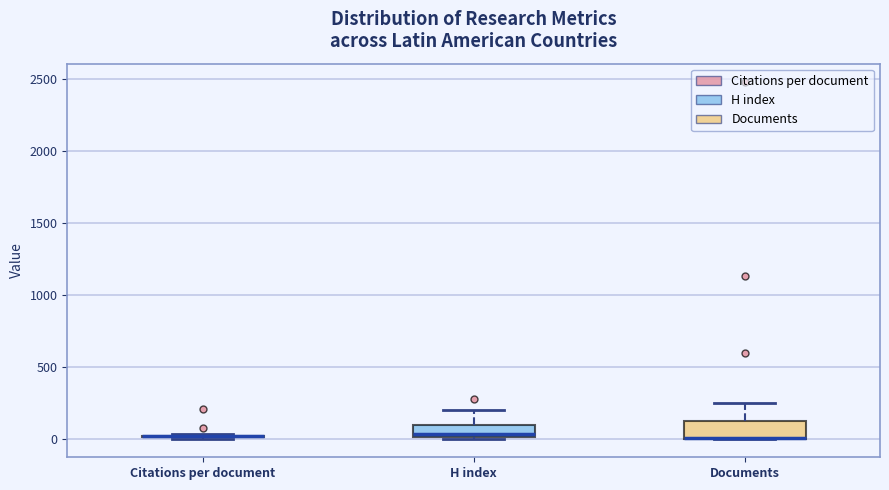

Reading left to right, transcribe this box plot: for each box, give where its median line is, the range the box spans, and where its two whiskers end, as read against the y-axis. The values are not printed on the chart, so give them approximately, as read against the axis.

Citations per document: box collapsed to a line at 0, whiskers 0 to 50
H index: median 50, box 0 to 100, whiskers 0 to 200
Documents: median 0 (drawn on the box's lower edge), box 0 to 150, whiskers 0 to 250